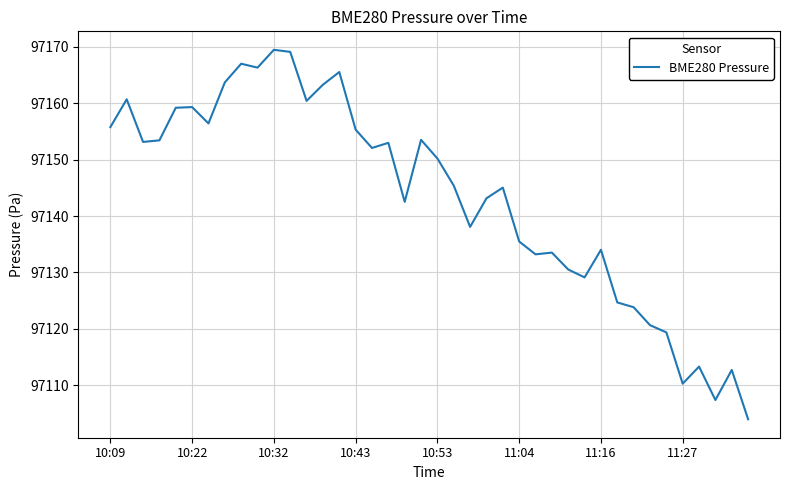

What is the difference between the maximum and minimum values?

65.5